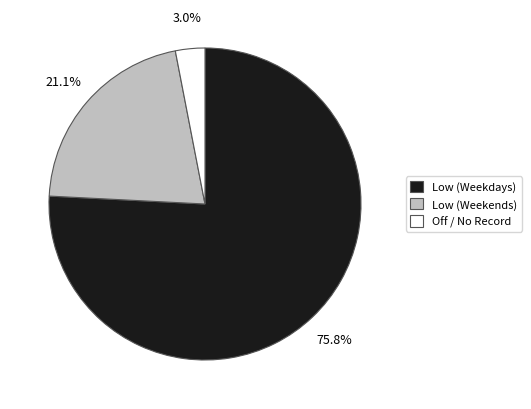

Do Low (Weekends) and Low (Weekdays) together represent more than half of the pie?

Yes